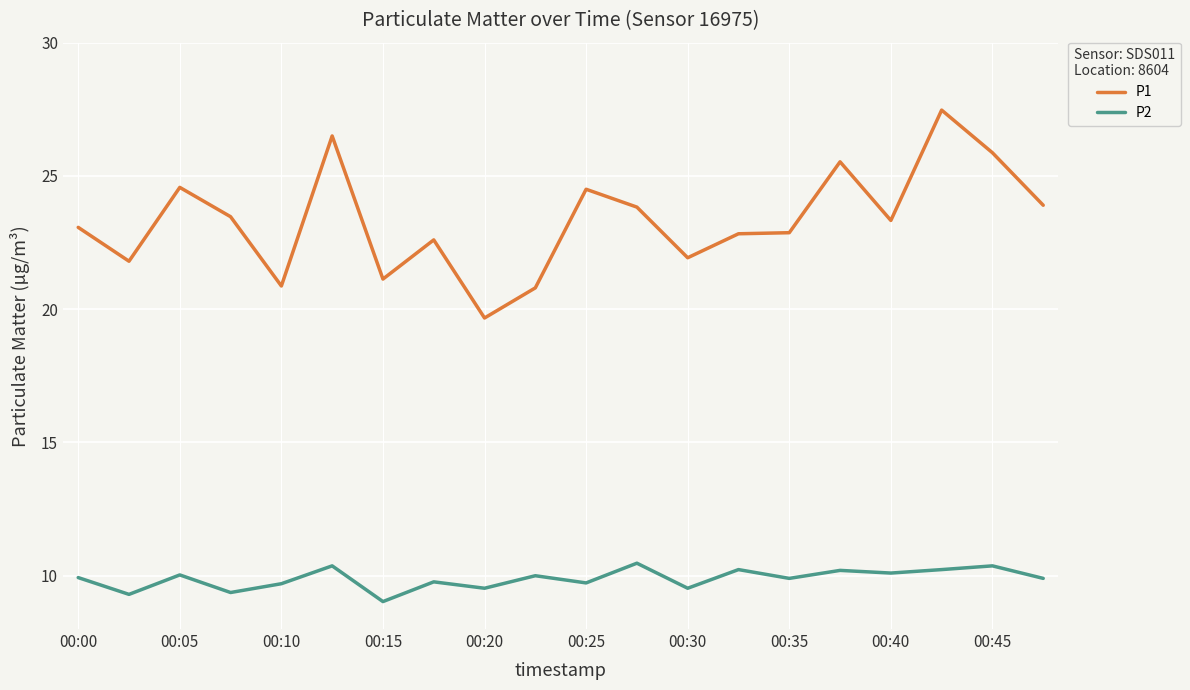

True or false: P1 and P2 intersect in this chart.

False